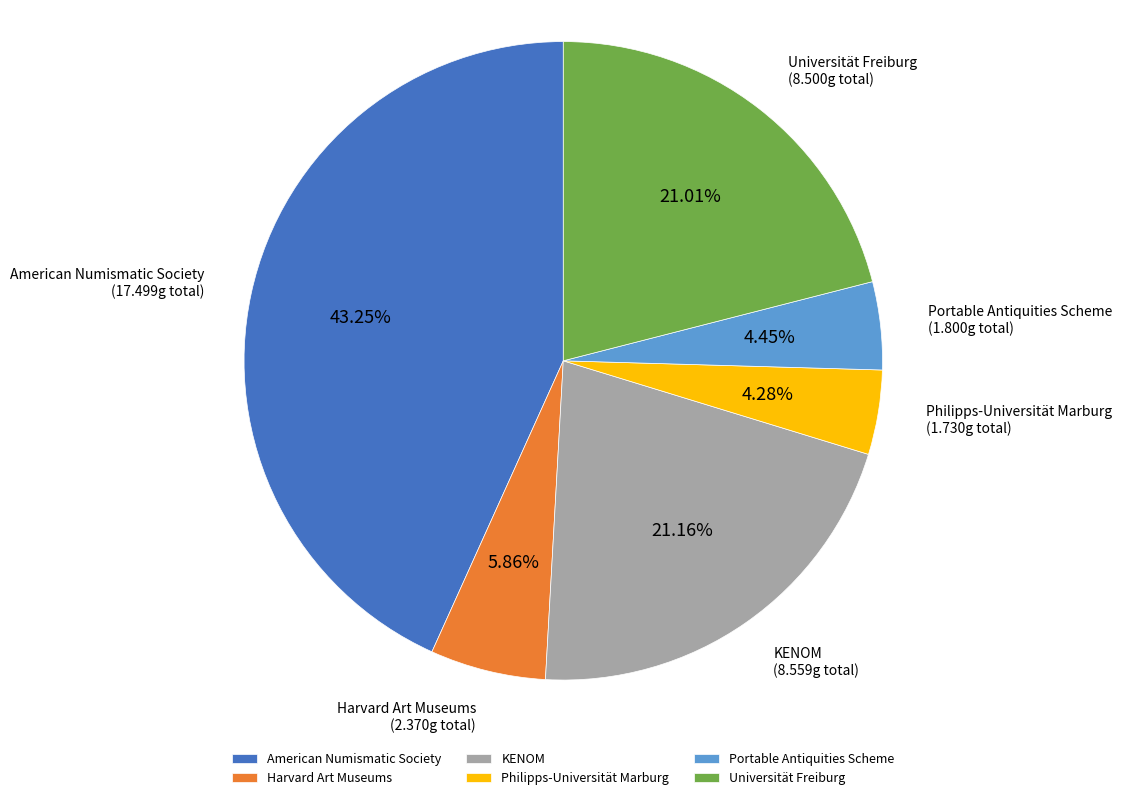

What portion of the pie excludes Philipps-Universität Marburg?

95.7%